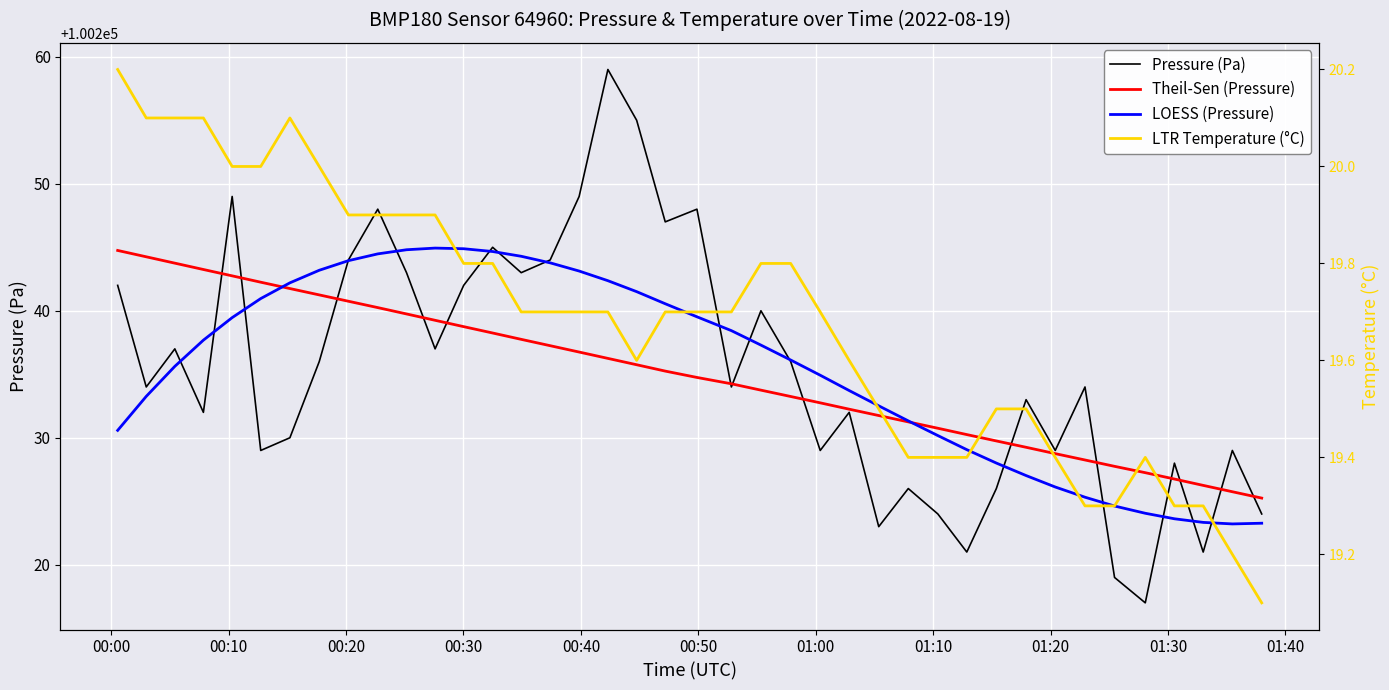

What is the value of the LOESS (Pressure) point at the 16th from the left?

100243.8